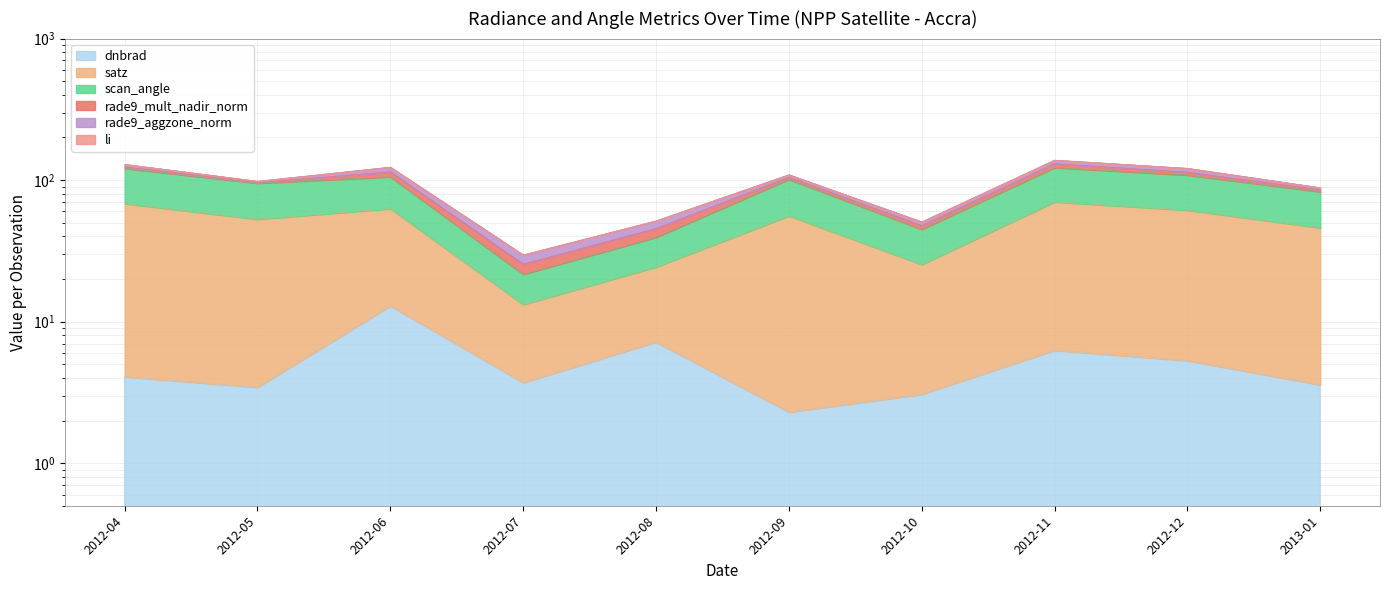

What is the label of the 3rd point from the left?

2012-06